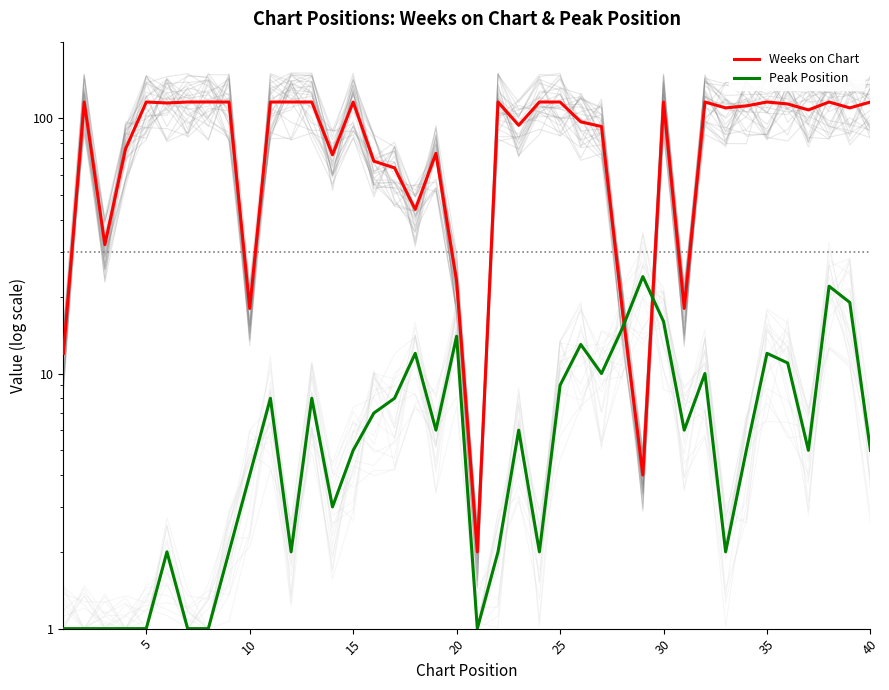

How many interior local valleys does the Peak Position series have?

9